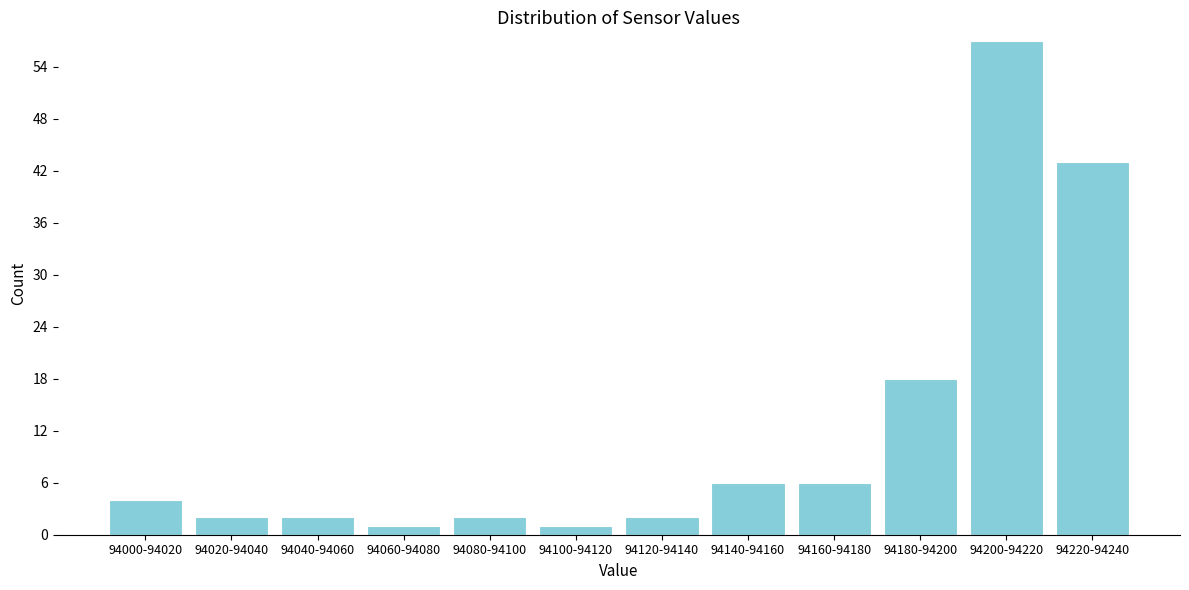

Reading left to right, what are all the values shown in this chart?

4	2	2	1	2	1	2	6	6	18	57	43